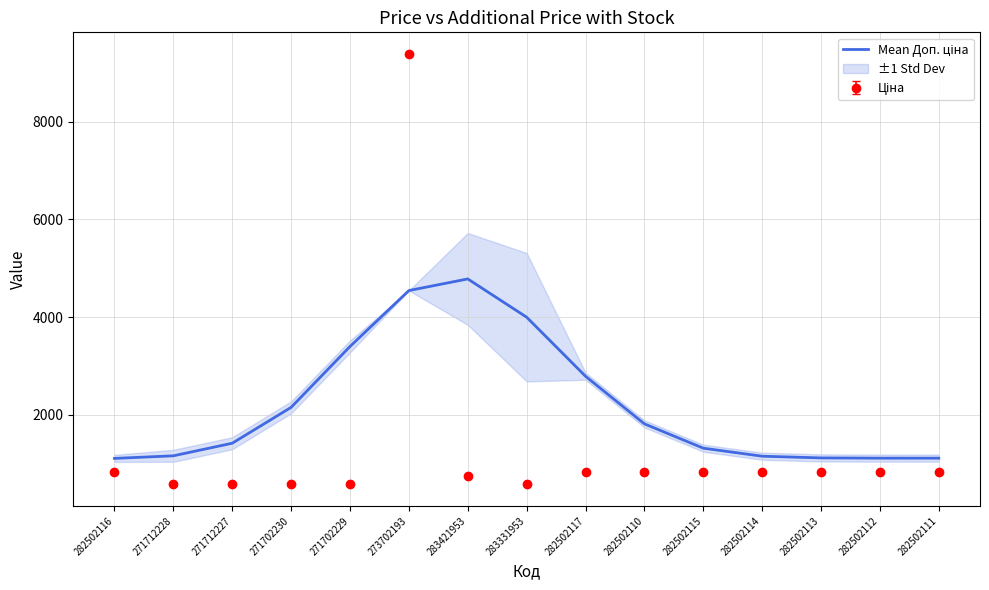

Read the value at 282502113.

1114.3